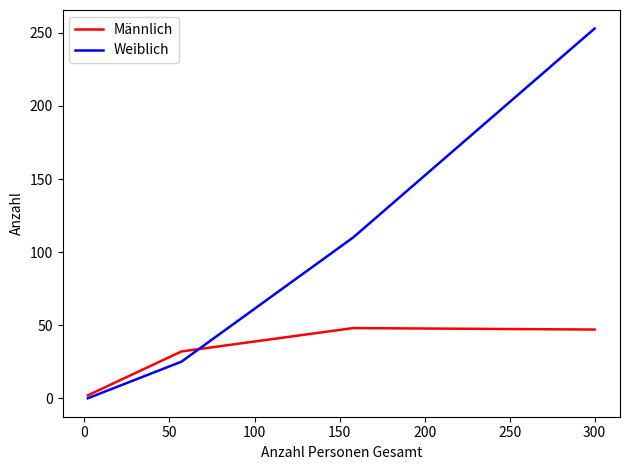

Does the chart have visible grid lines?

No